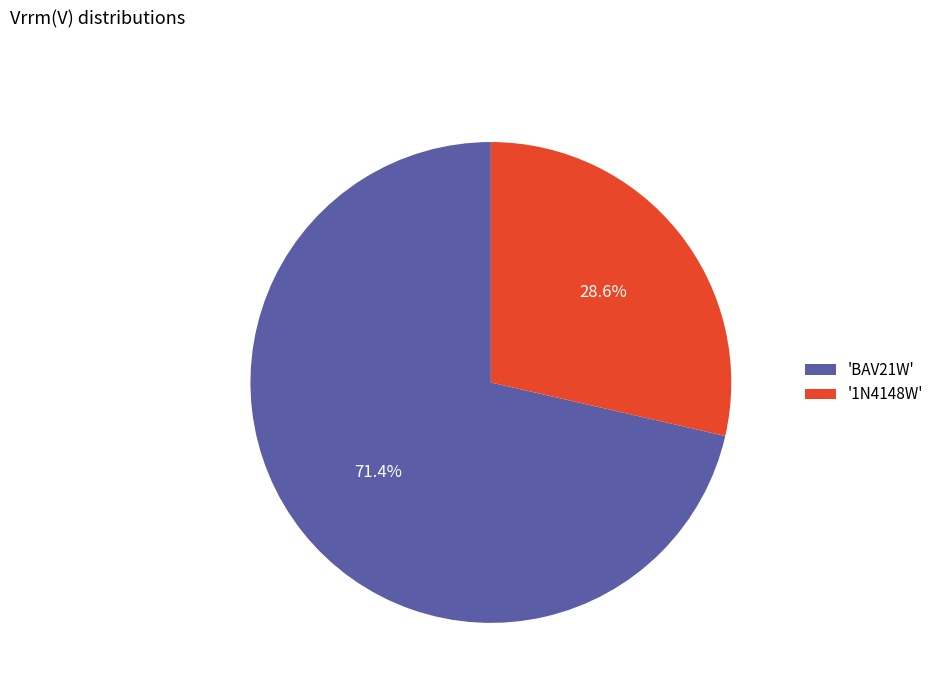

Count the number of slices in the pie.

2